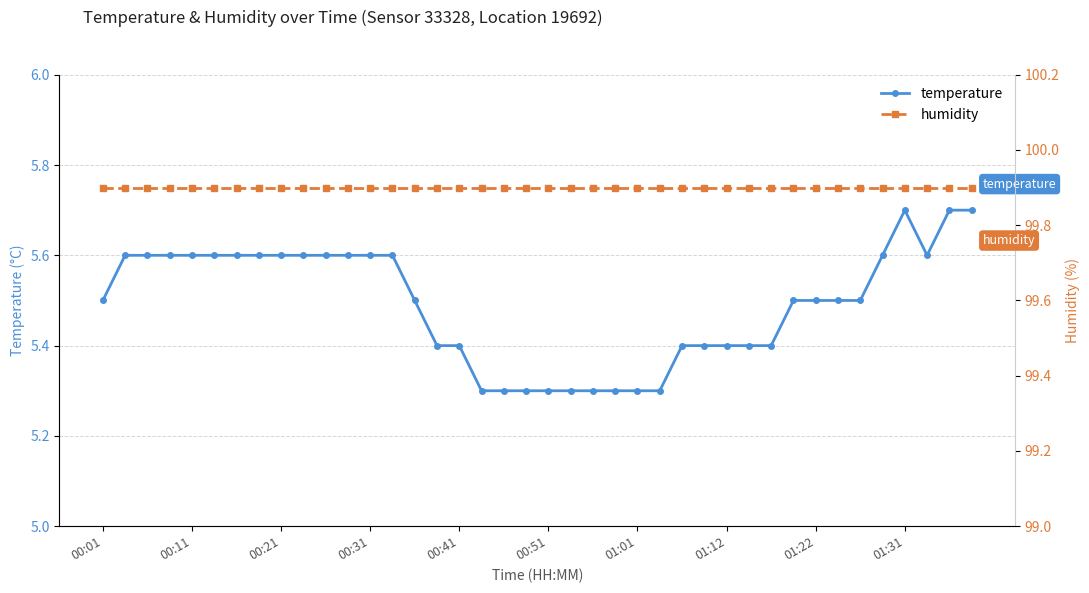

True or false: temperature and humidity intersect in this chart.

False